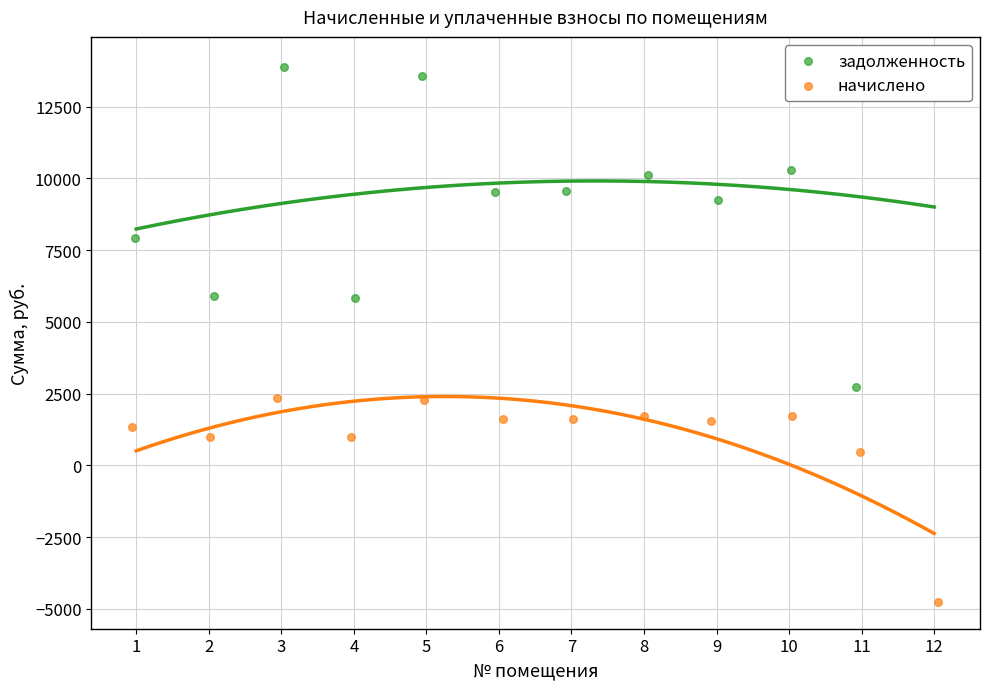

What is the total value across all series at 2?

6889.1